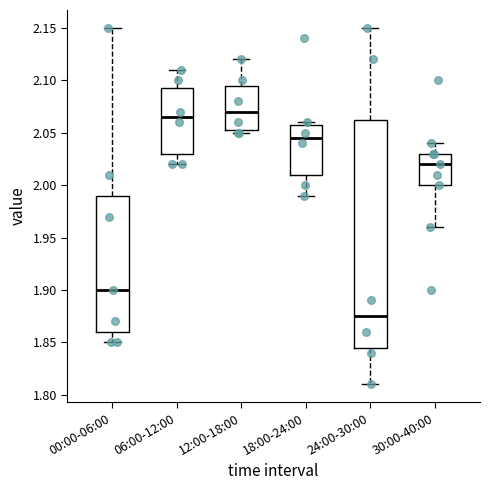

Reading left to right, transcribe this box plot: for each box, give where its median line is, the range the box spans, and where its two whiskers end, as read against the y-axis. The values are not printed on the chart, so give them approximately, as read against the axis.

00:00-06:00: median 1.900, box 1.860 to 1.990, whiskers 1.850 to 2.150
06:00-12:00: median 2.065, box 2.030 to 2.095, whiskers 2.020 to 2.110
12:00-18:00: median 2.070, box 2.055 to 2.095, whiskers 2.050 to 2.120
18:00-24:00: median 2.045, box 2.010 to 2.060, whiskers 1.990 to 2.060 (just above the box's upper edge)
24:00-30:00: median 1.875, box 1.845 to 2.065, whiskers 1.810 to 2.150
30:00-40:00: median 2.020, box 2.000 to 2.030, whiskers 1.960 to 2.040